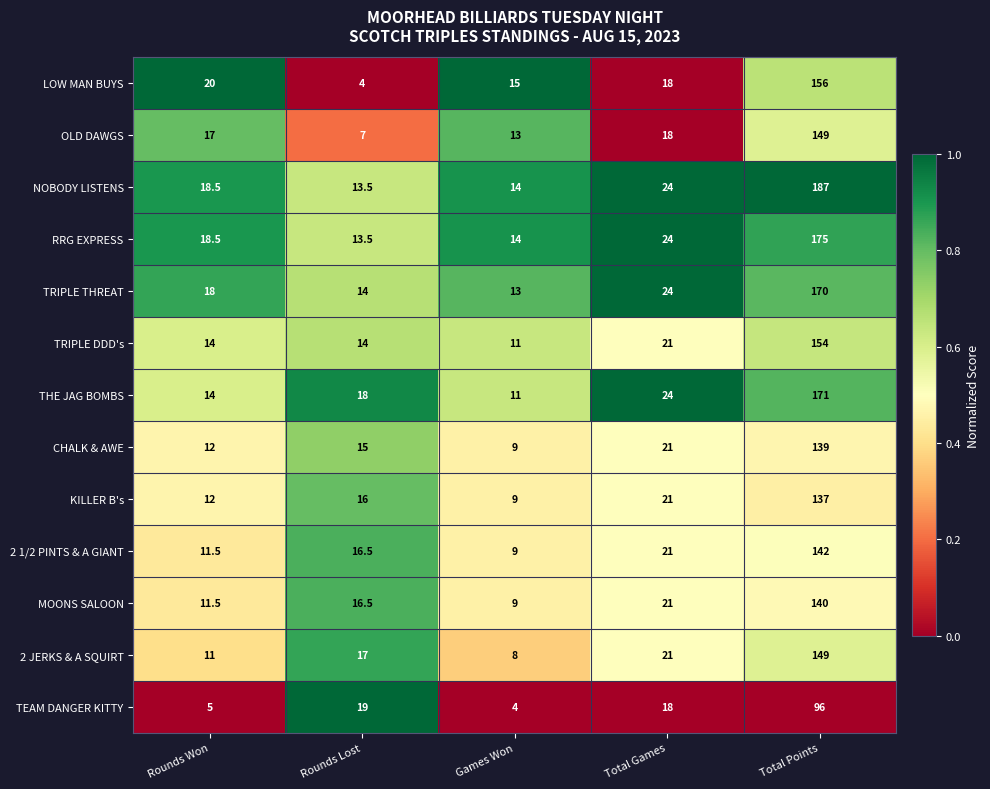

Where does the LOW MAN BUYS series first go above 18?

Rounds Won